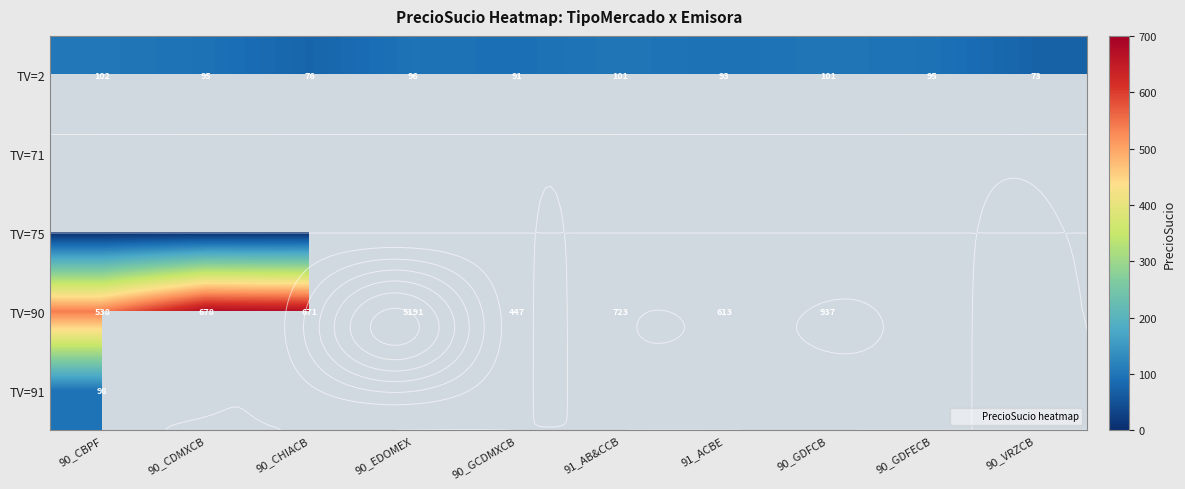

Which label corresponds to the smallest value in the chart?

90_CBPF